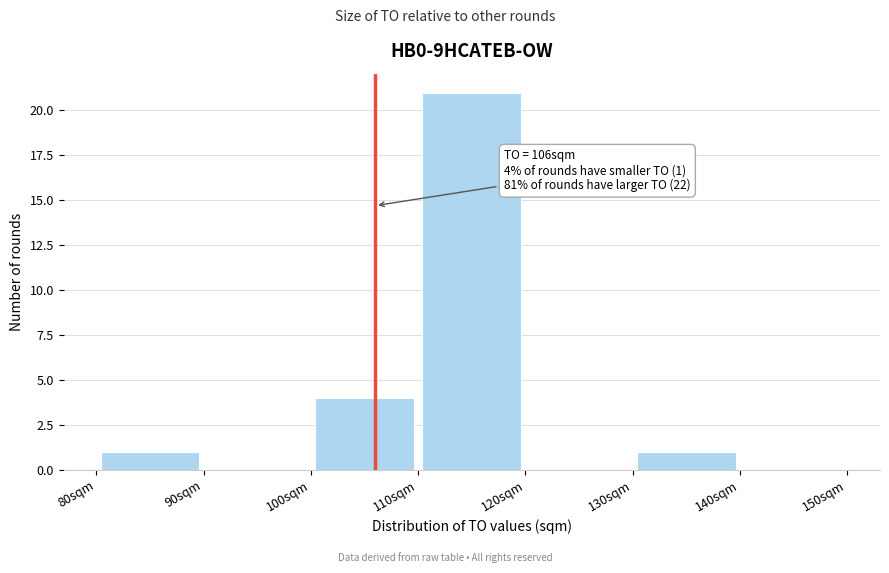

Over which range of the x-axis is the bar tallest?

110 to 120